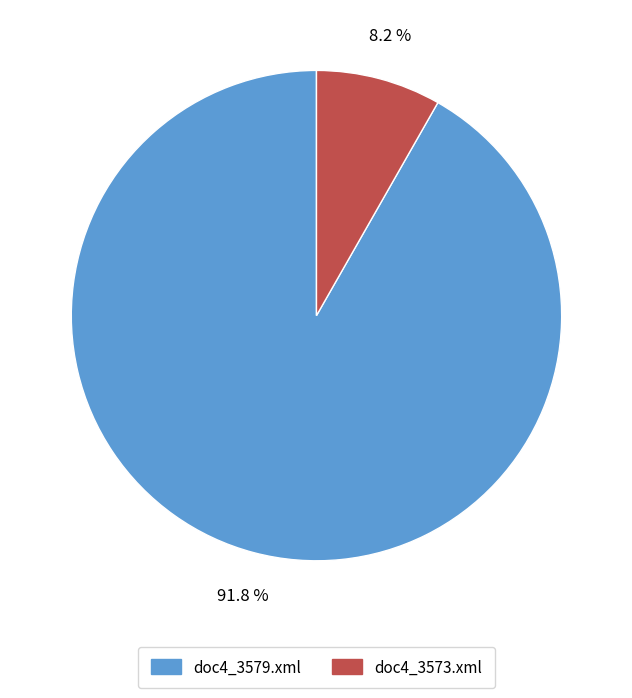

Which has a higher value, doc4_3579.xml or doc4_3573.xml?

doc4_3579.xml